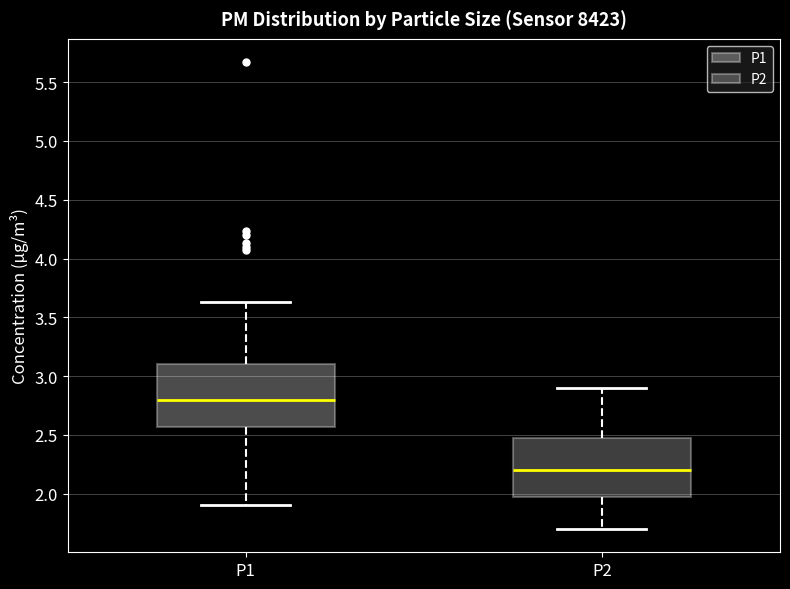

Reading left to right, read every box against the y-axis: the position of its median line, the range the box covers, and the ends of its whiskers. The values are not printed on the chart, so give them approximately, as read against the axis.

P1: median 2.80, box 2.55 to 3.10, whiskers 1.90 to 3.65
P2: median 2.20, box 1.95 to 2.50, whiskers 1.70 to 2.90